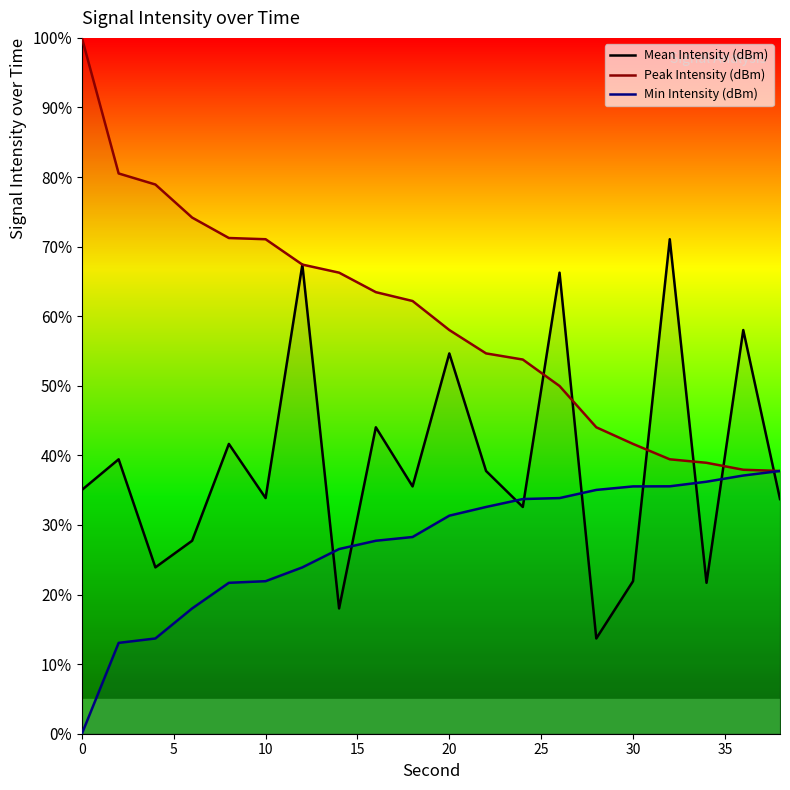

True or false: Mean Intensity (dBm) has more than 0 interior local peaks.

True